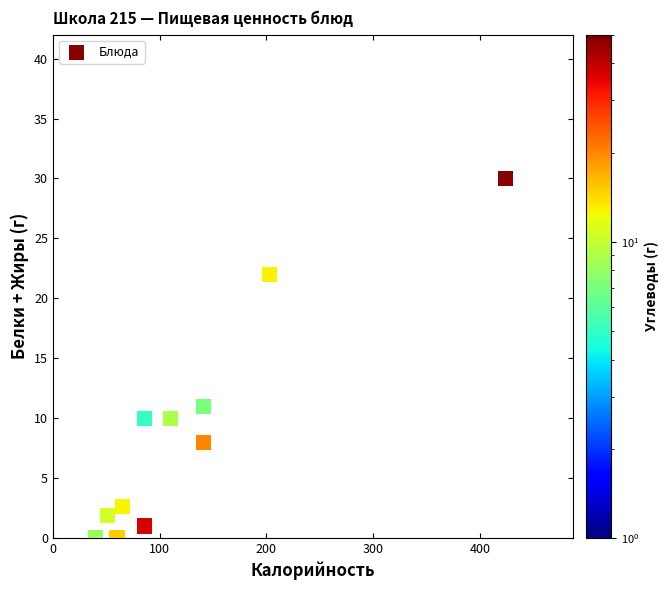

What is the average X value?

127.9